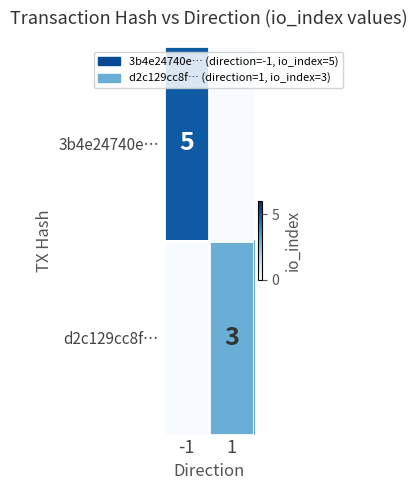

True or false: 3b4e24740e… has a value of 5 at -1.

True